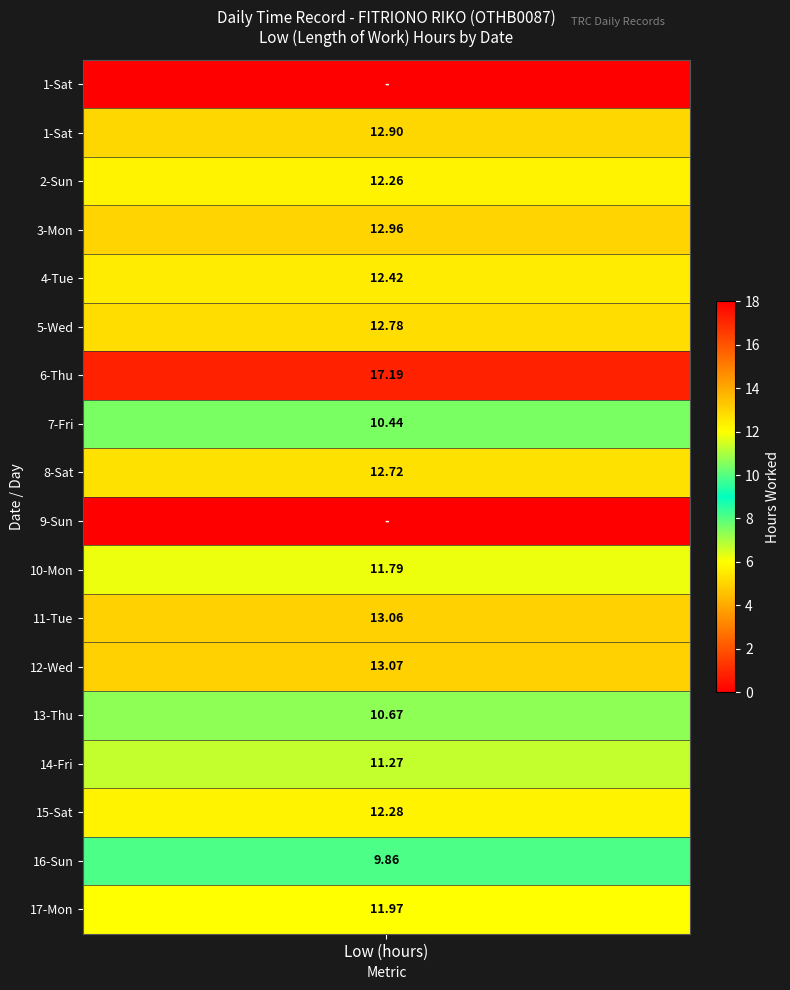

Rank the series at 8 from highest to lowest value.

Low, 1